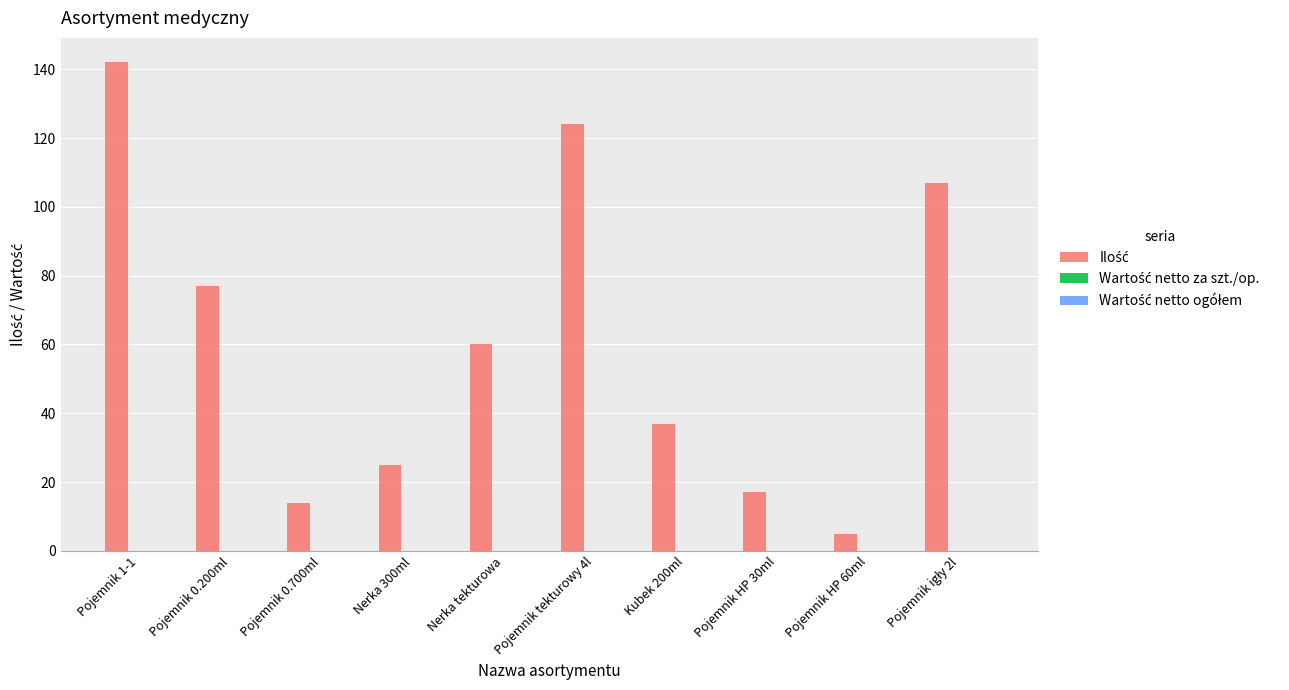

Reading left to right, extract all data points from this chart.

142	77	14	25	60	124	37	17	5	107